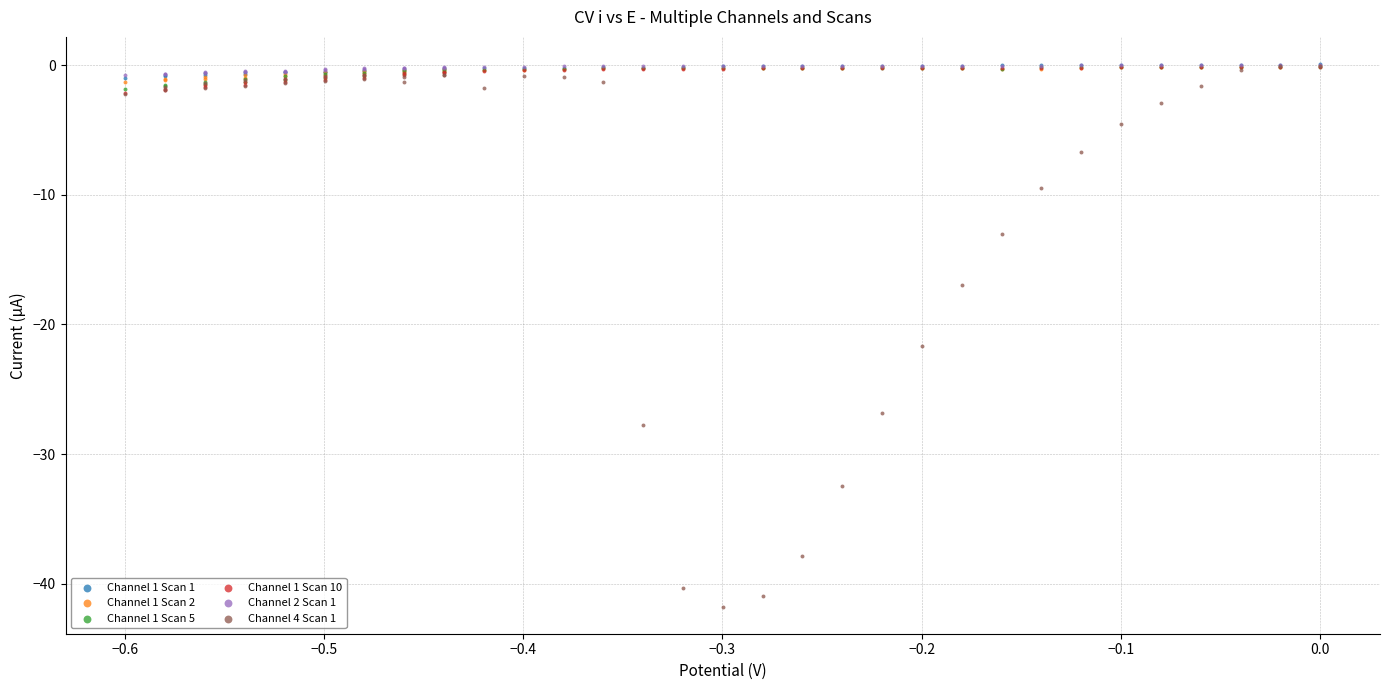

What are all the series names shown in the legend?

Channel 1 Scan 1, Channel 1 Scan 2, Channel 1 Scan 5, Channel 1 Scan 10, Channel 2 Scan 1, Channel 4 Scan 1